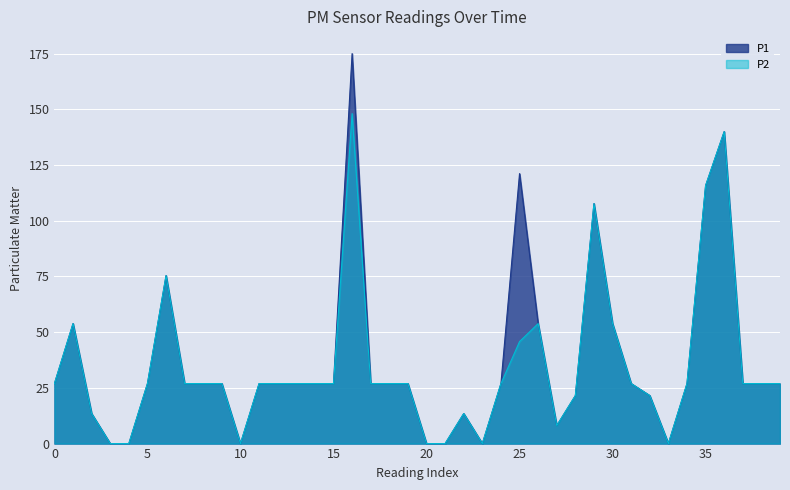

What value does the P1 series have at 37?

26.9